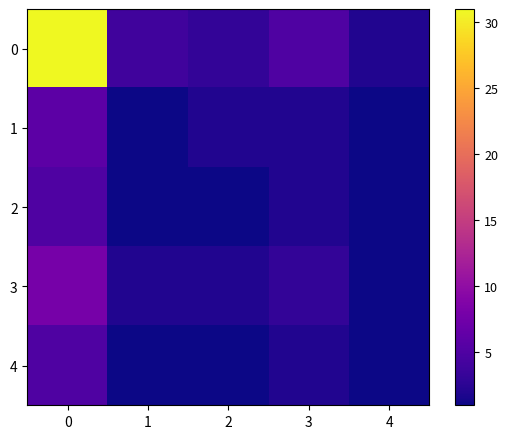

What is the spread (max minus min) of values at 3?

3